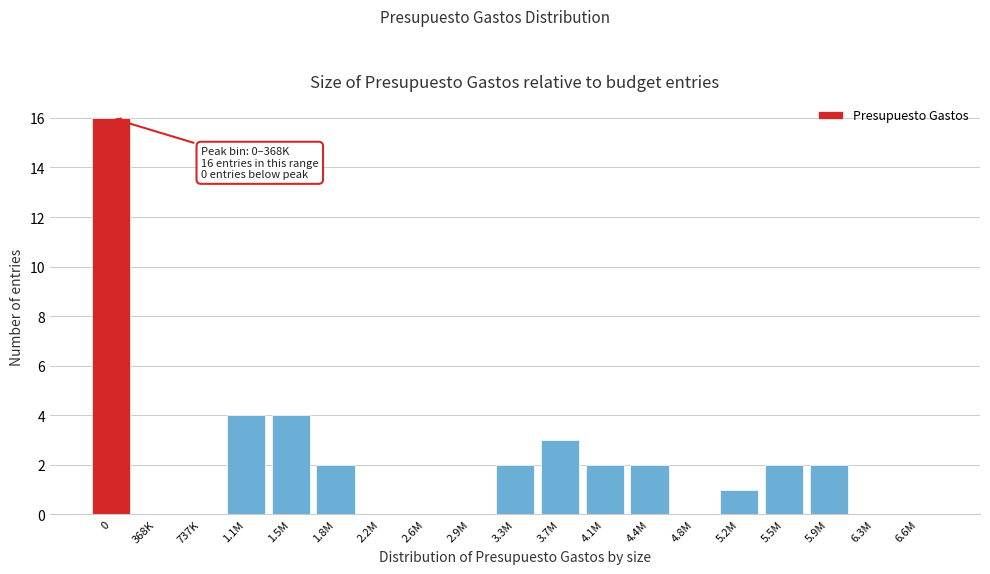

Reading left to right, what are all the values shown in this chart?

0=16	368K=0	737K=0	1.1M=4	1.5M=4	1.8M=2	2.2M=0	2.6M=0	2.9M=0	3.3M=2	3.7M=3	4.1M=2	4.4M=2	4.8M=0	5.2M=1	5.5M=2	5.9M=2	6.3M=0	6.6M=0